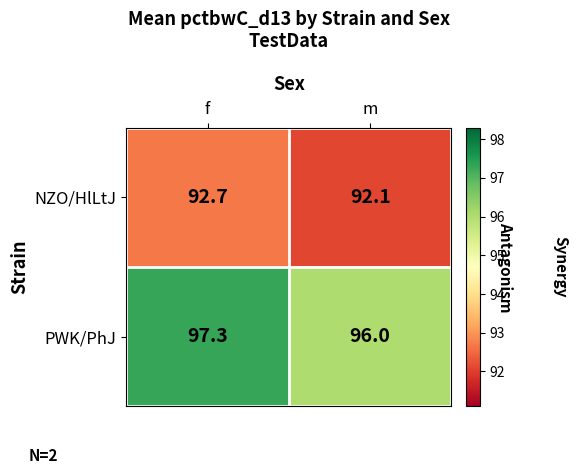

At how many categories does at least one series exceed 92?

2